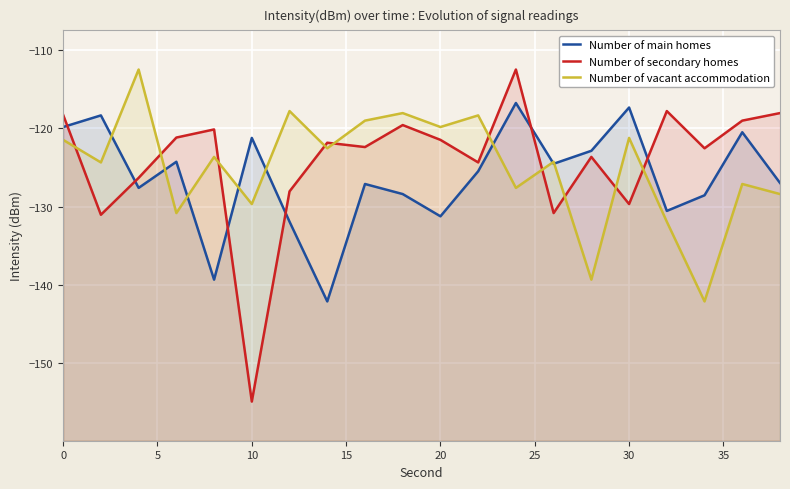

Reading right to left, list all the values displayed in this chart.

Number of main homes: -127.0	-120.5	-128.6	-130.6	-117.3	-122.9	-124.5	-116.8	-125.5	-131.3	-128.4	-127.1	-142.1	-131.9	-121.2	-139.3	-124.3	-127.6	-118.4	-119.8
Number of secondary homes: -118.1	-119.0	-122.6	-117.8	-129.7	-123.7	-130.8	-112.5	-124.4	-121.5	-119.6	-122.4	-121.8	-128.1	-154.9	-120.1	-121.2	-126.3	-131.1	-118.3
Number of vacant accommodation: -128.4	-127.1	-142.1	-131.9	-121.2	-139.3	-124.3	-127.6	-118.4	-119.8	-118.1	-119.0	-122.6	-117.8	-129.7	-123.7	-130.8	-112.5	-124.4	-121.5